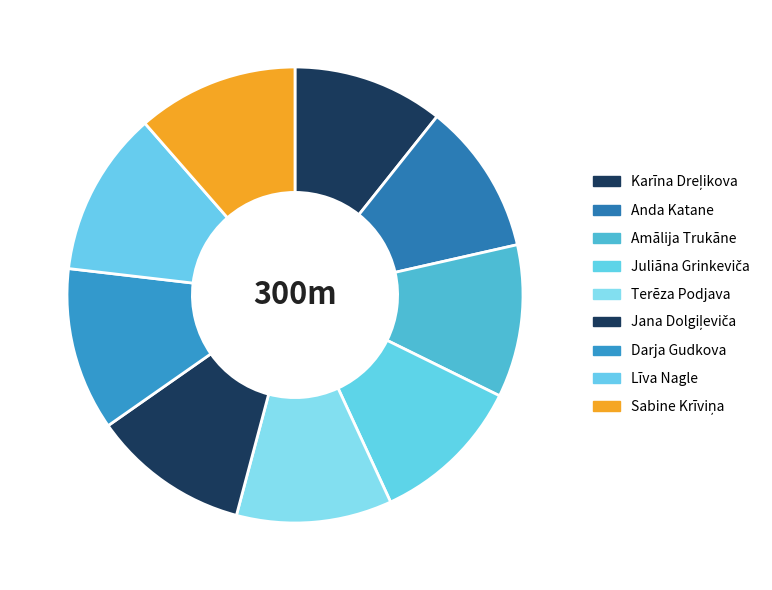

How many slices are in this pie chart?

9